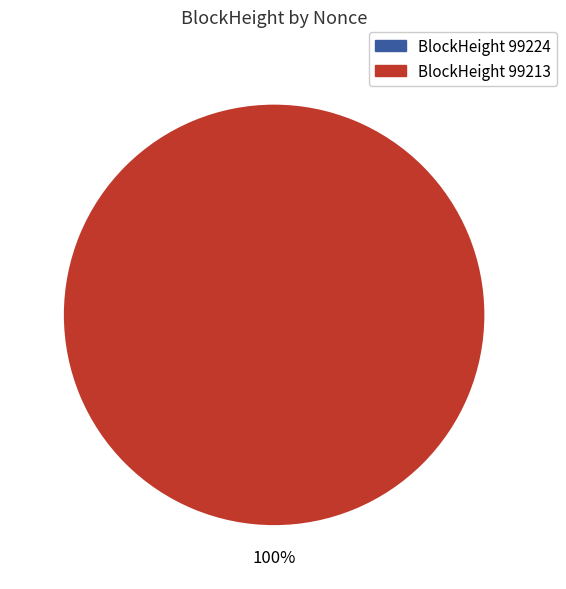

How much of the chart is everything except 99224?

100.0%